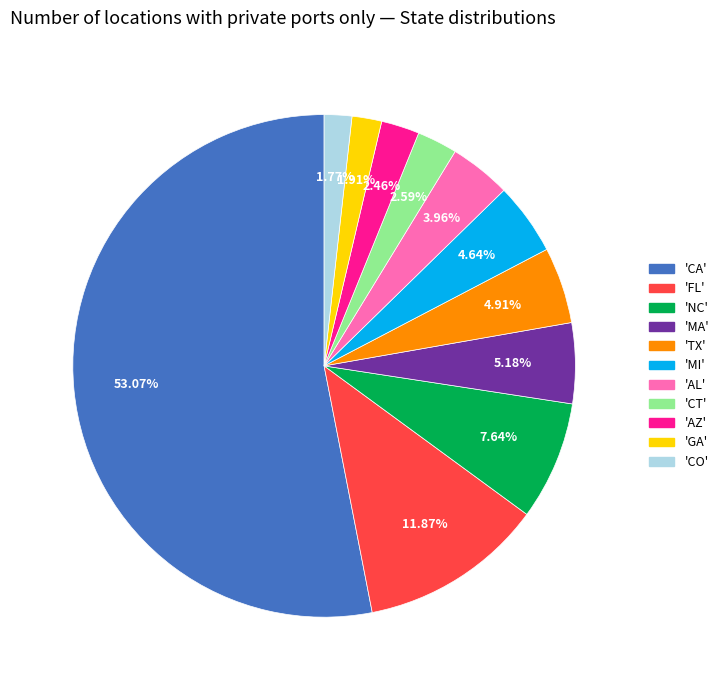

Is there a majority slice in this chart?

Yes